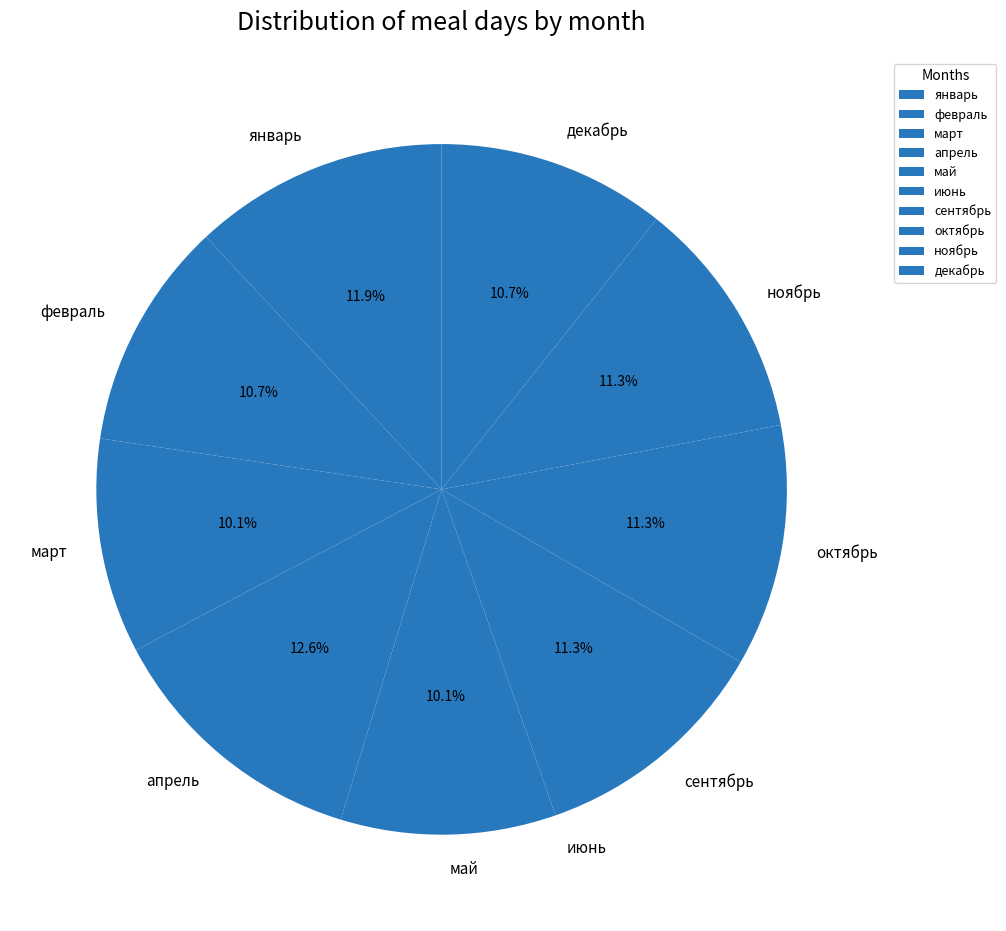

Which category has the biggest portion of the pie?

апрель